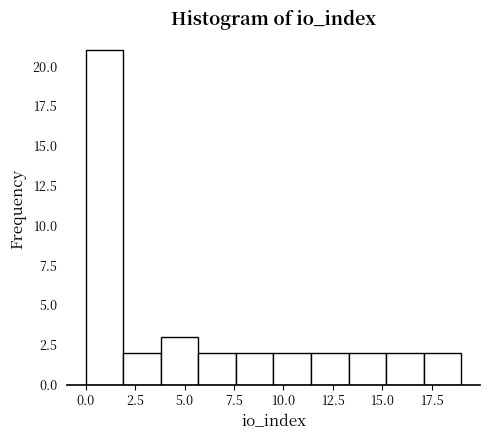

Around what value on the x-axis is the tallest bar? Give the approximate position of its centre, as read against the axis.

1.0